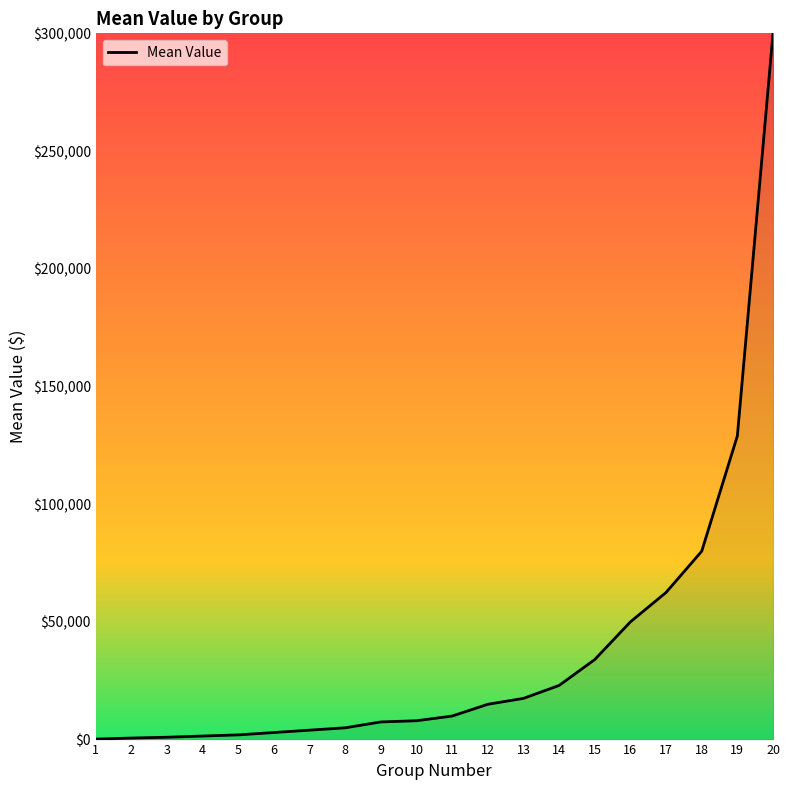

Does the chart display data point markers on the line(s)?

No